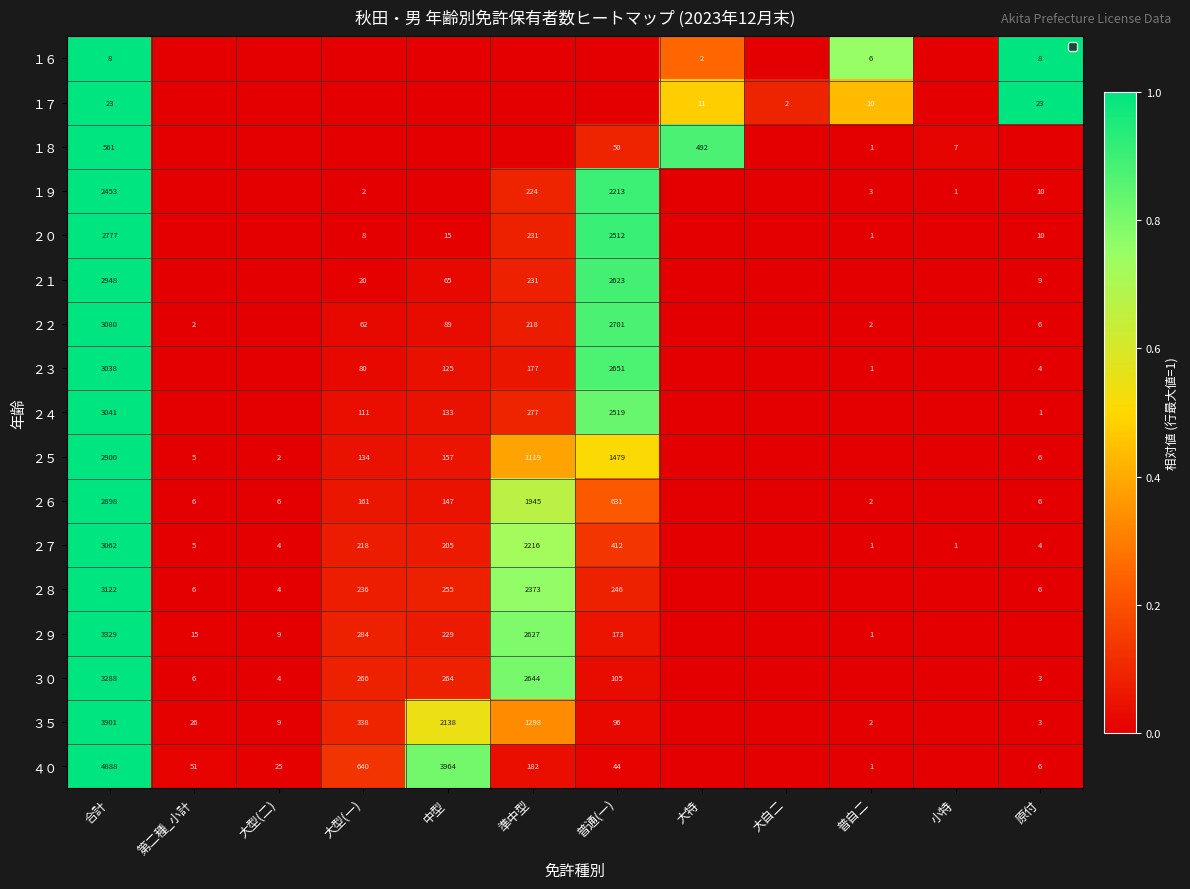

What is the total value across all series at 合計?

45317